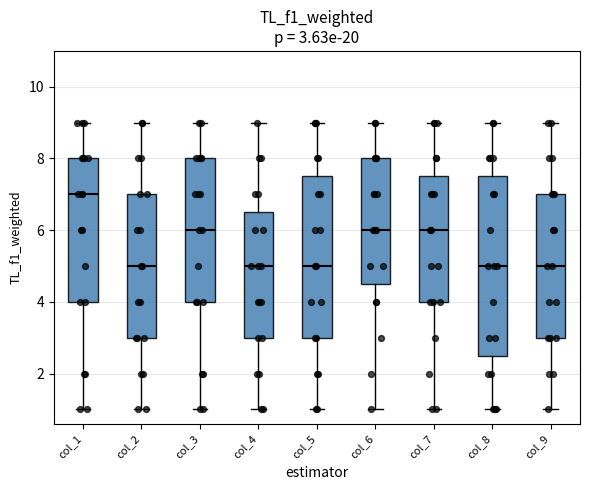

Comparing the boxes themselves (not the whiskers), which one is the tallest?

col_8